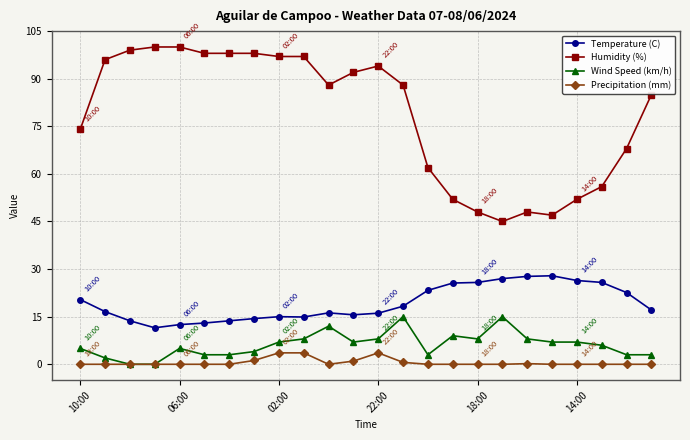

Rank the series by their maximum value, from highest to lowest.

Humidity (%), Temperature (C), Wind Speed (km/h), Precipitation (mm)